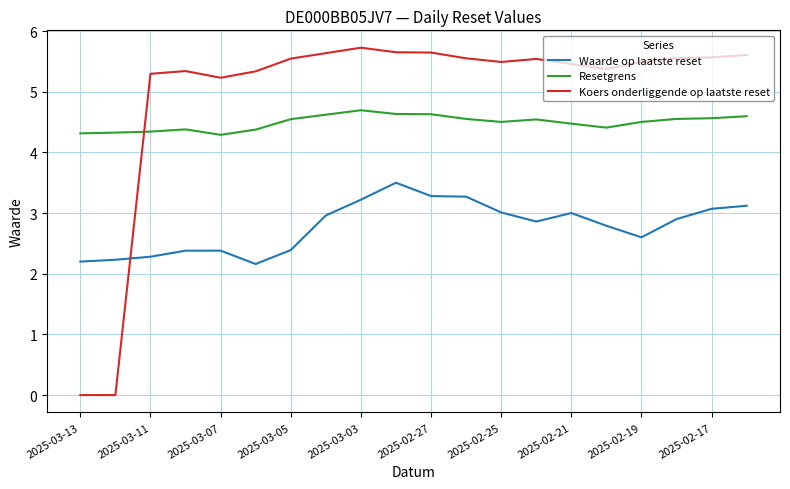

What is the difference between the maximum and minimum values in the Resetgrens series?

0.4